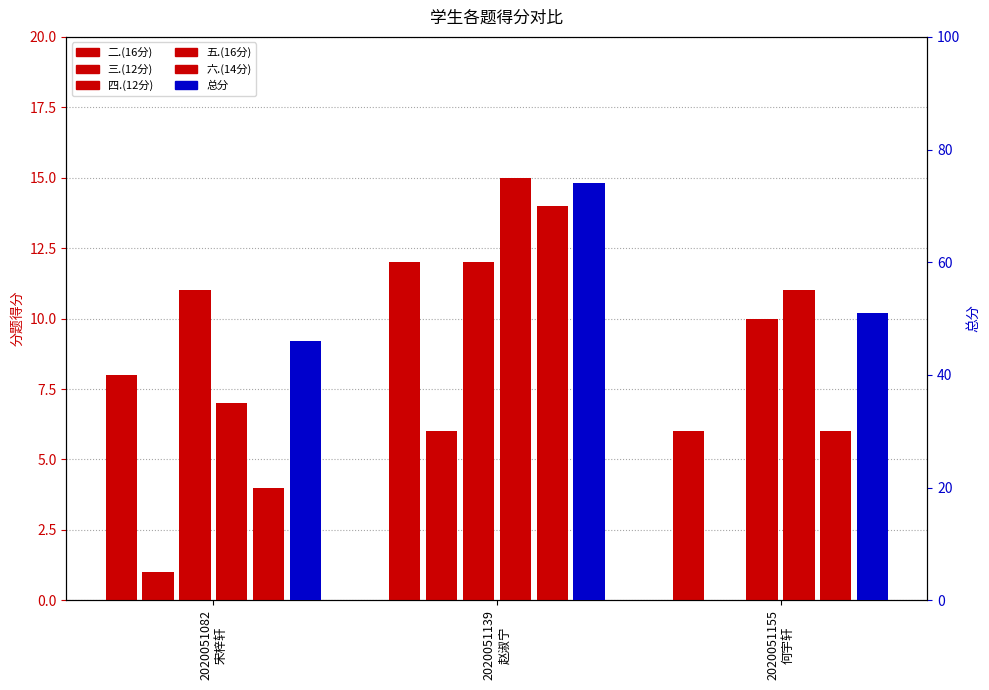

Rank the series by their maximum value, from highest to lowest.

总分, 五.(16分), 六.(14分), 二.(16分), 四.(12分), 三.(12分)